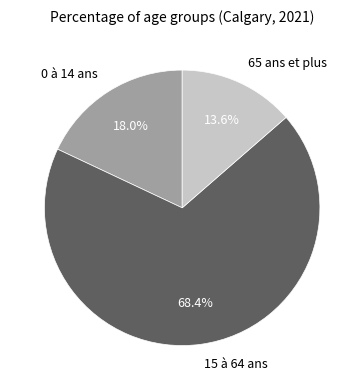

Is 15 à 64 ans the majority of the pie?

Yes